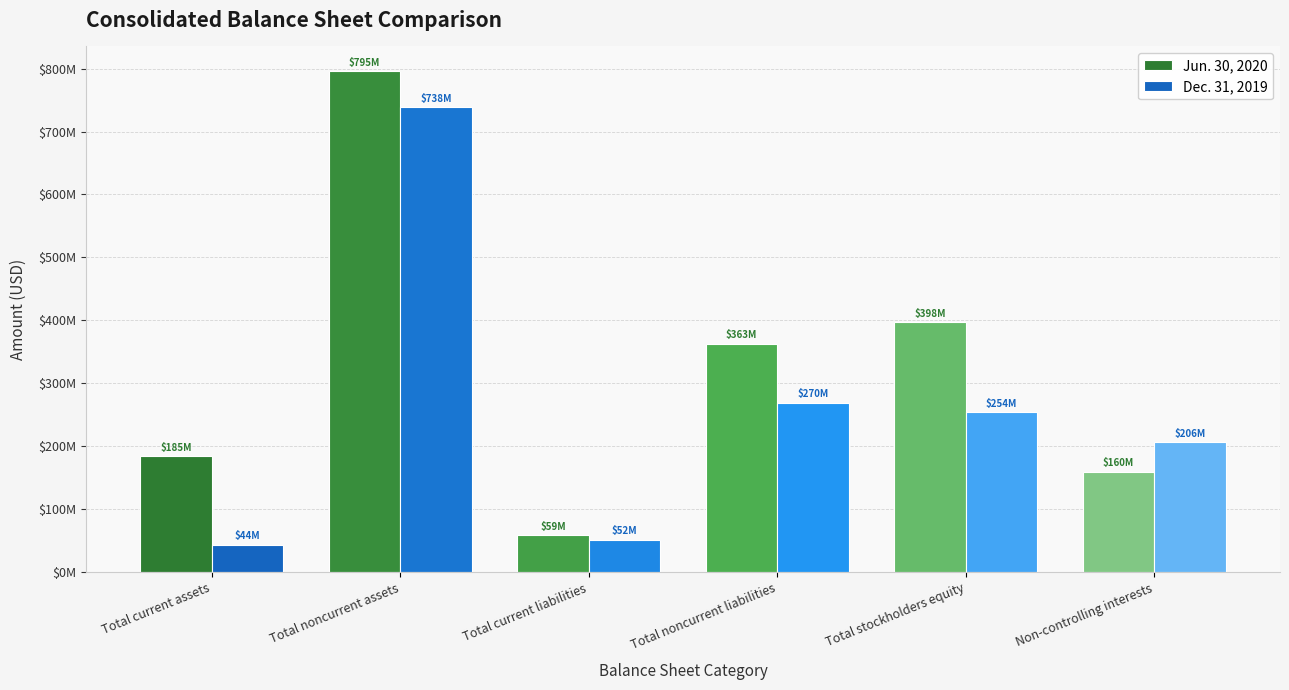

What position from the right is Non-controlling interests?

1